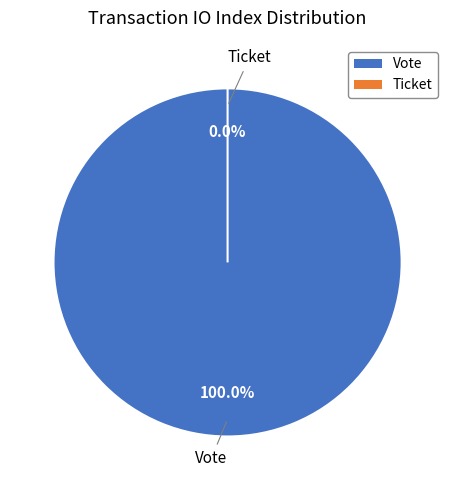

Is there a majority slice in this chart?

Yes